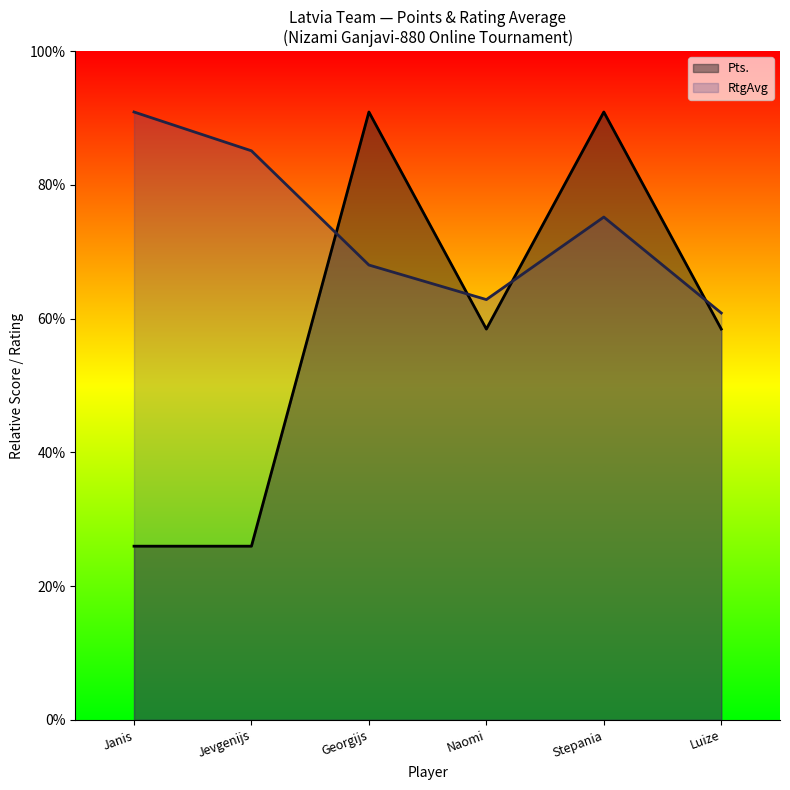

Rank the series by their average value, from lowest to highest.

Pts., RtgAvg